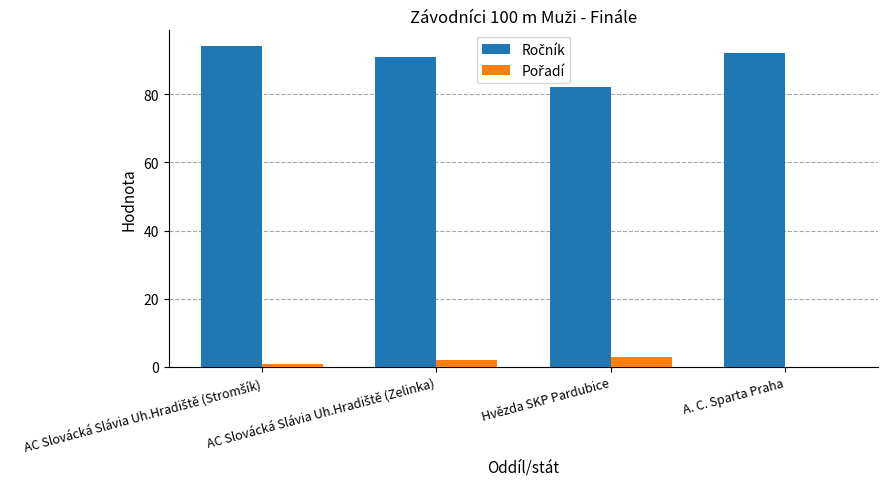

What is the difference between the Pořadí values at AC Slovácká Slávia Uh.Hradiště (Zelinka) and Hvězda SKP Pardubice?

1